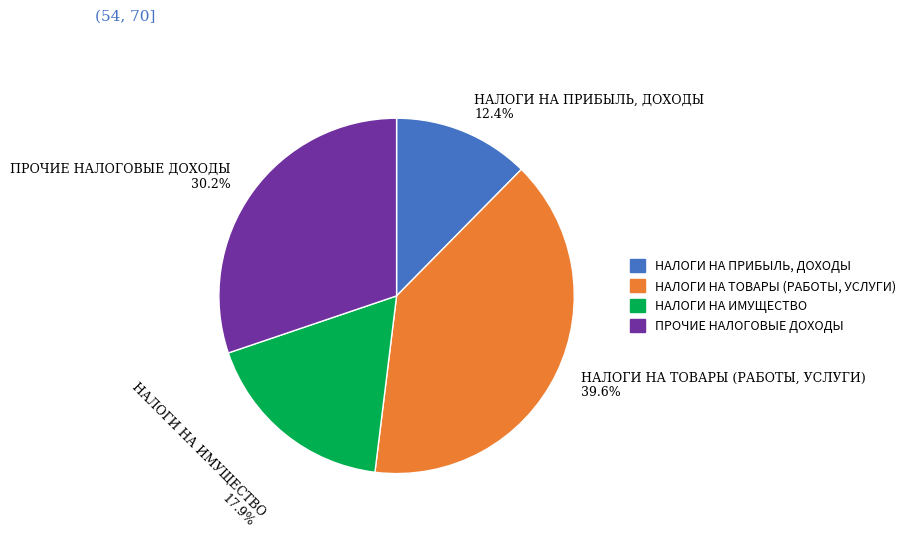

To the nearest percent, what is the combined percentage of НАЛОГИ НА ТОВАРЫ (РАБОТЫ, УСЛУГИ) and ПРОЧИЕ НАЛОГОВЫЕ ДОХОДЫ?

70%